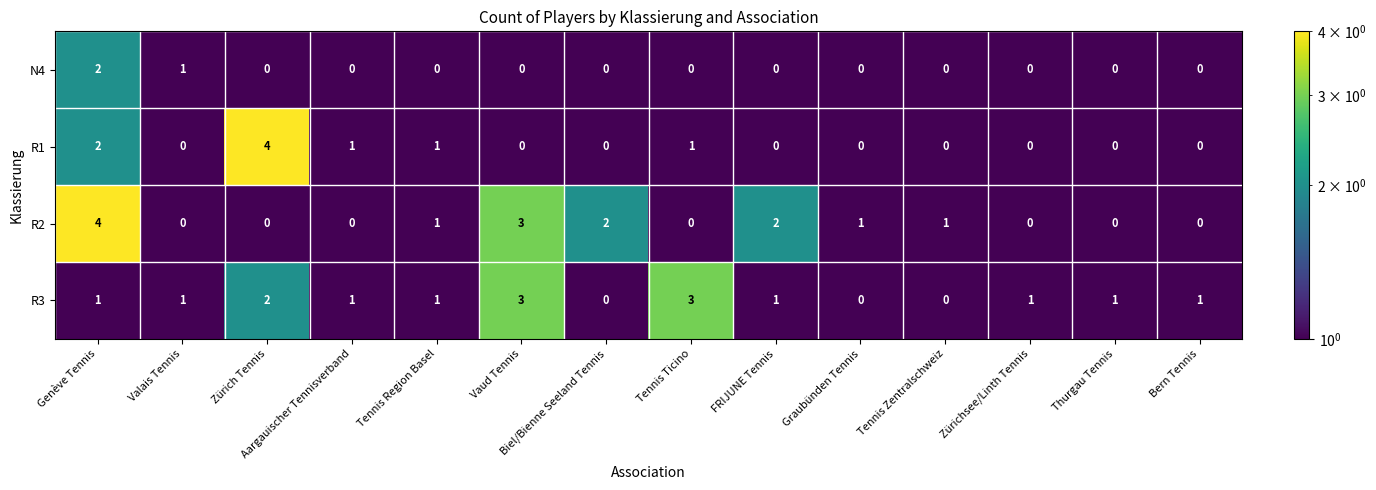

What is the spread (max minus min) of values at Genève Tennis?

3